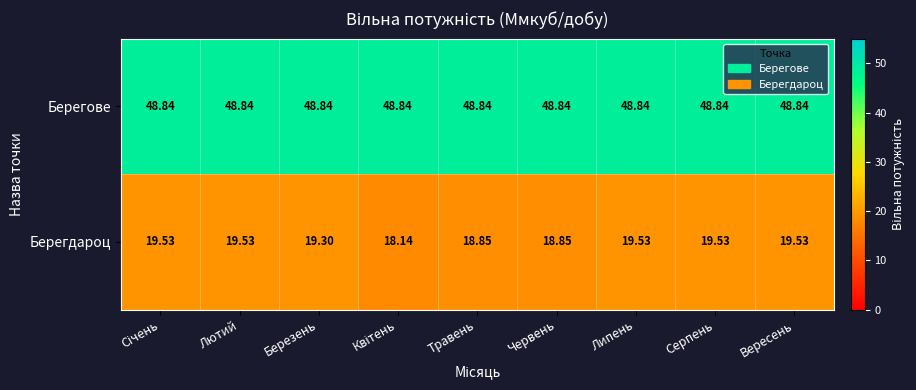

Count the number of categories in the chart.

9